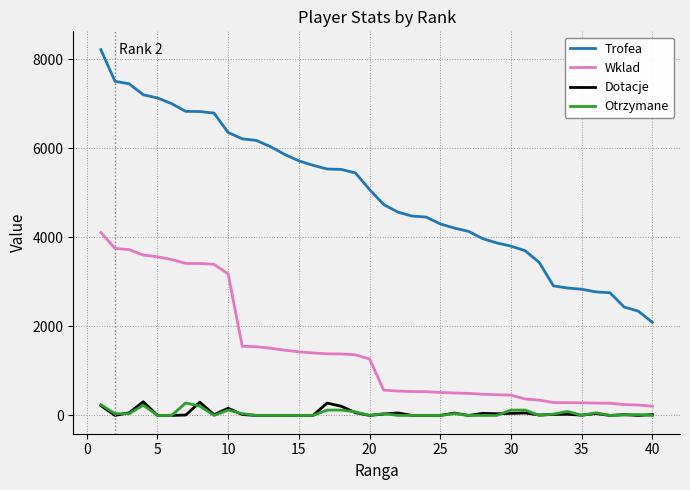

Which series has the largest total across all categories?

Trofea